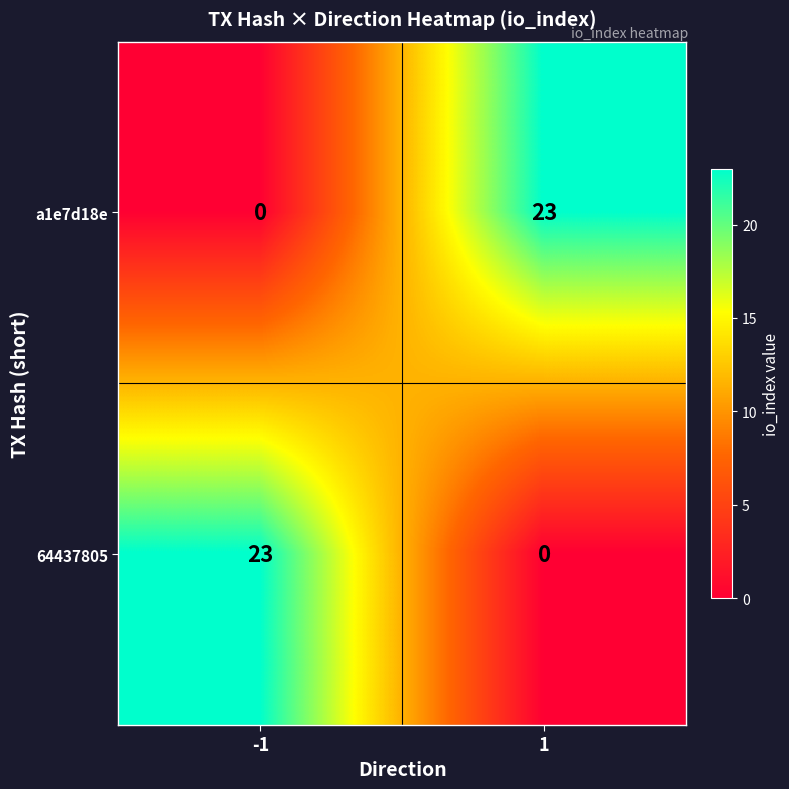

Reading left to right, list all the values displayed in this chart.

a1e7d18e: -1=0	1=23
64437805: -1=23	1=0